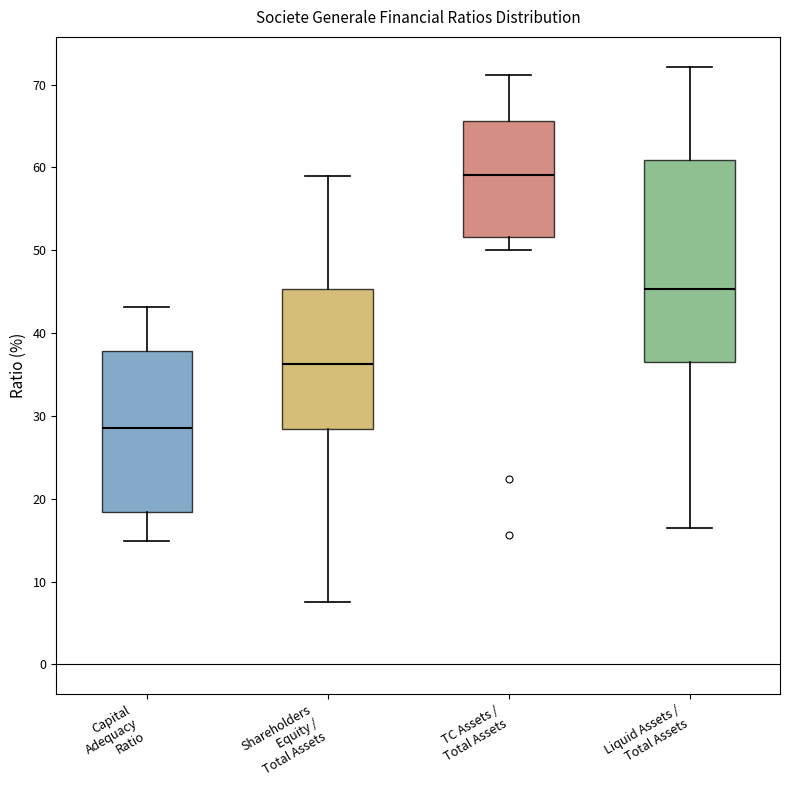

Where does the median line of the box for TC Assets / Total Assets sit on the y-axis? The values are not printed on the chart, so give them approximately, as read against the axis.

59